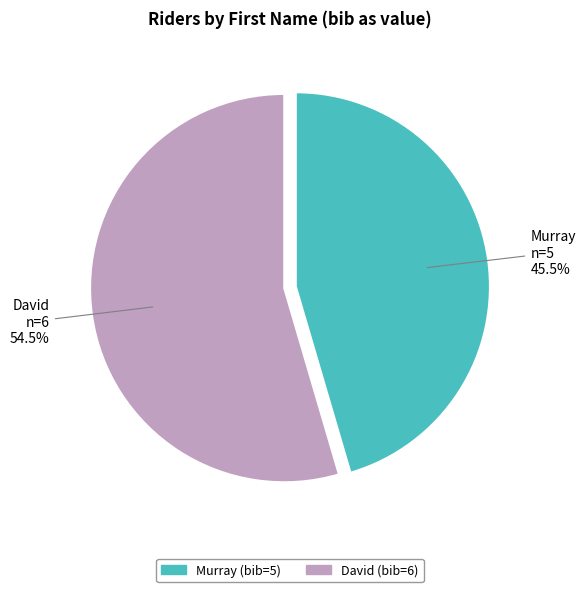

Is it true that Murray is 54% of the pie?

False